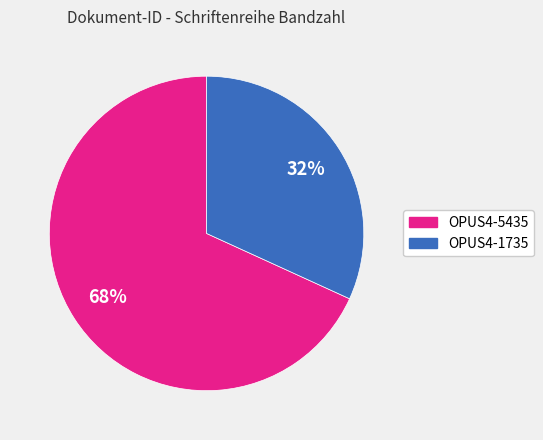

Which category has the biggest portion of the pie?

OPUS4-5435